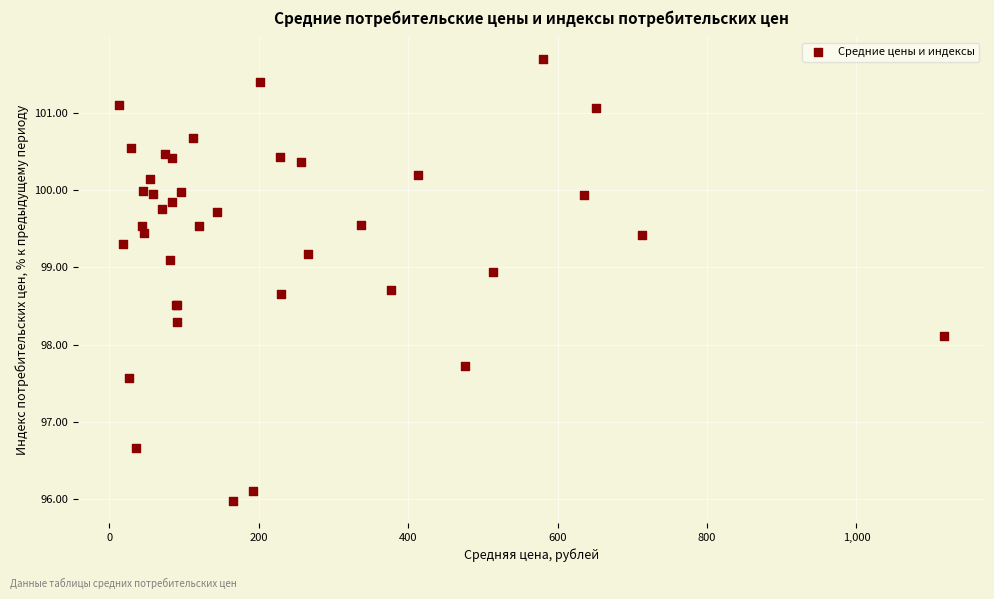

What Y value in the scatter plot is closest to 98?

98.1